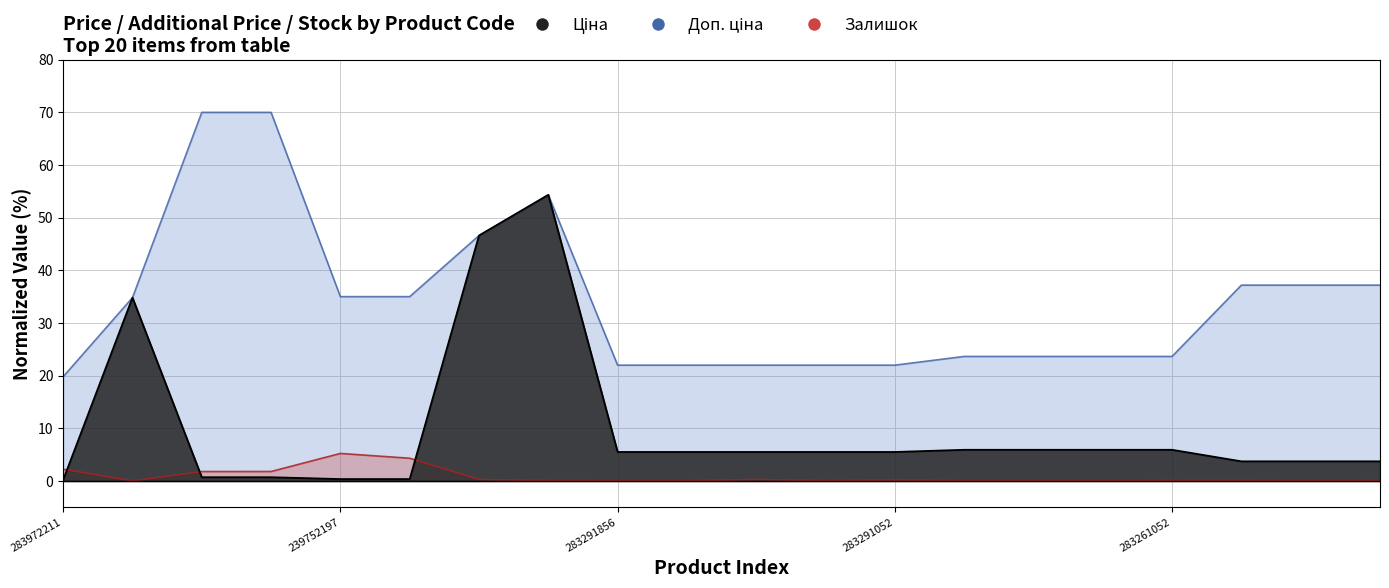

Rank the categories by Залишок value from lowest to highest.

10832185, 283261055, 283381650, 283291651, 283261650, 283291856, 283261651, 283291055, 283381052, 248922198, 283261052, 283381651, 283291052, 284392211, 283291650, 239792197, 239792196, 283972211, 239752196, 239752197